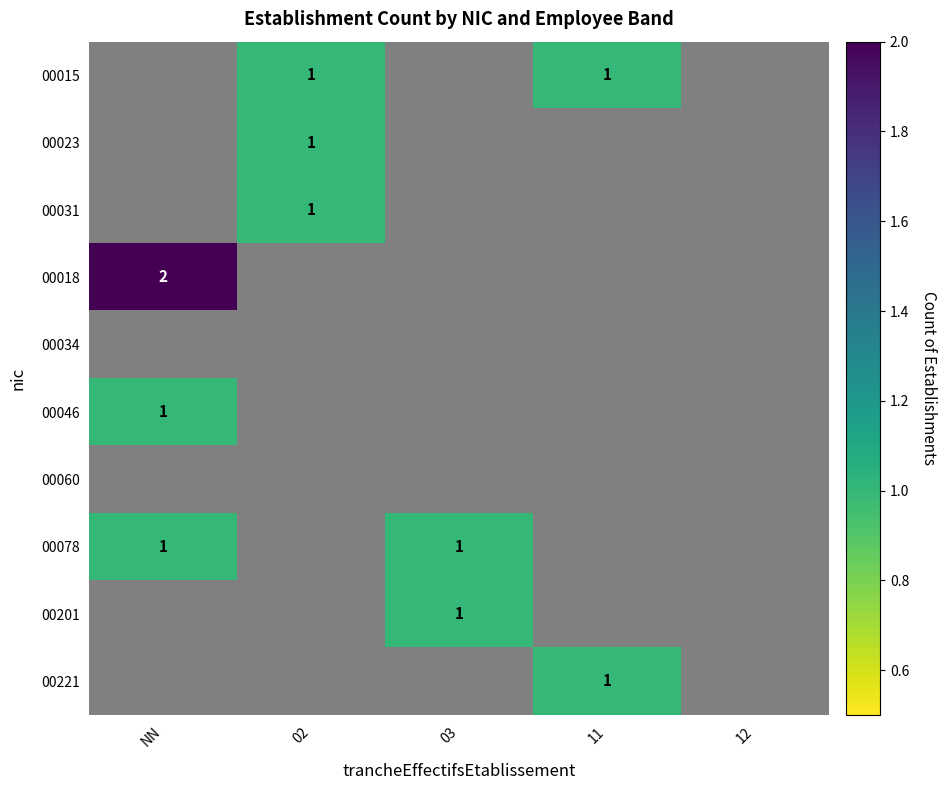

The 00015 series shows 0 at 11. True or false?

False